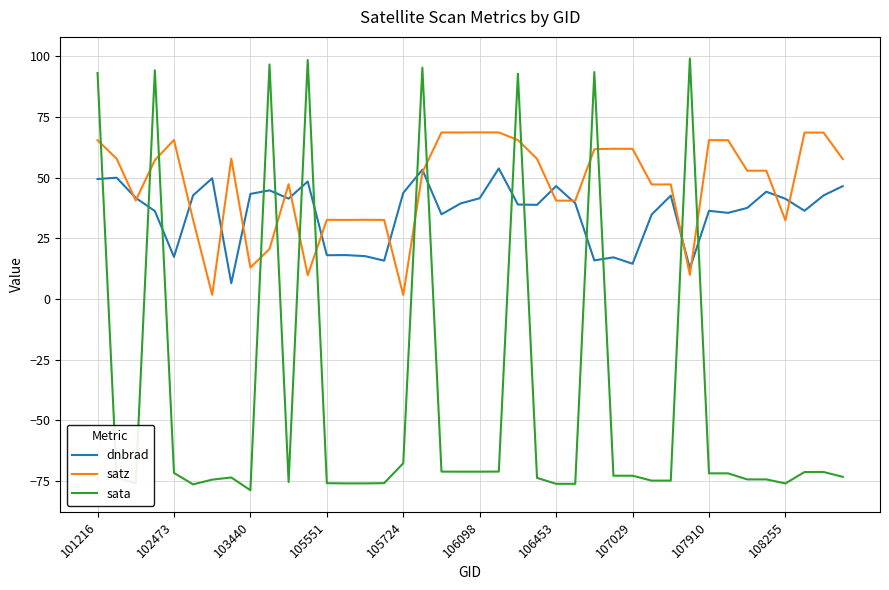

Rank the series by their maximum value, from lowest to highest.

dnbrad, satz, sata